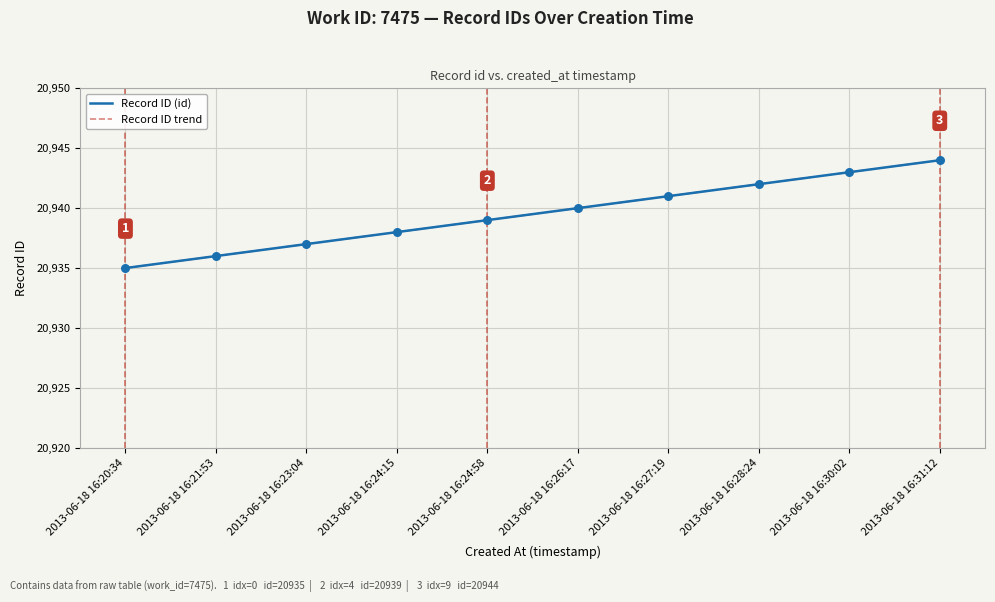

At which category is the sum across all series the highest?

2013-06-18 16:31:12